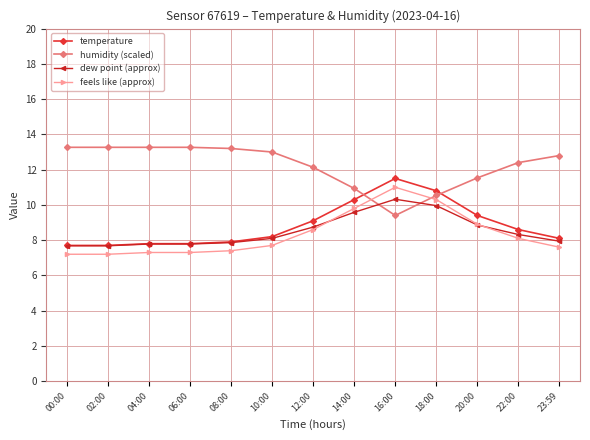

What is the maximum value shown in the chart?

13.3